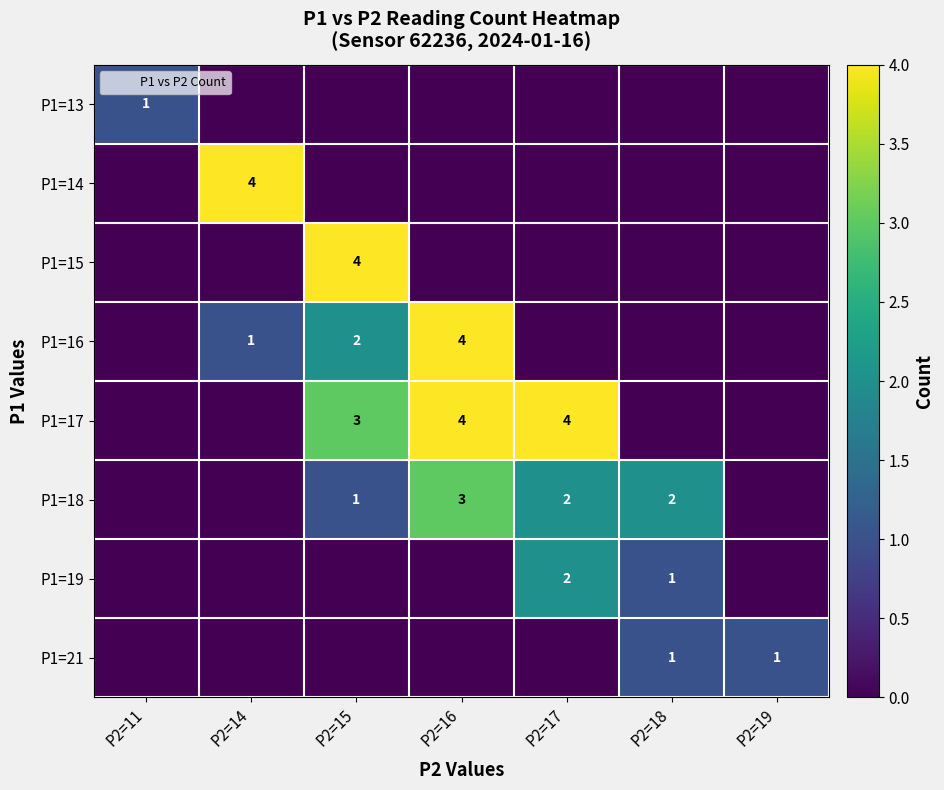

What is the maximum value for P1=14?

4